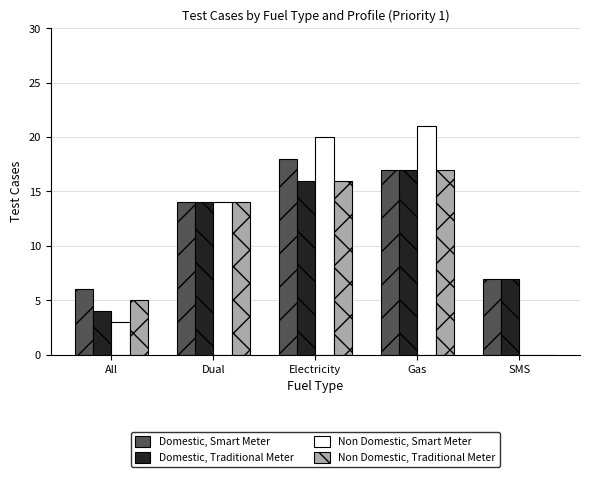

How many groups of bars are there?

5